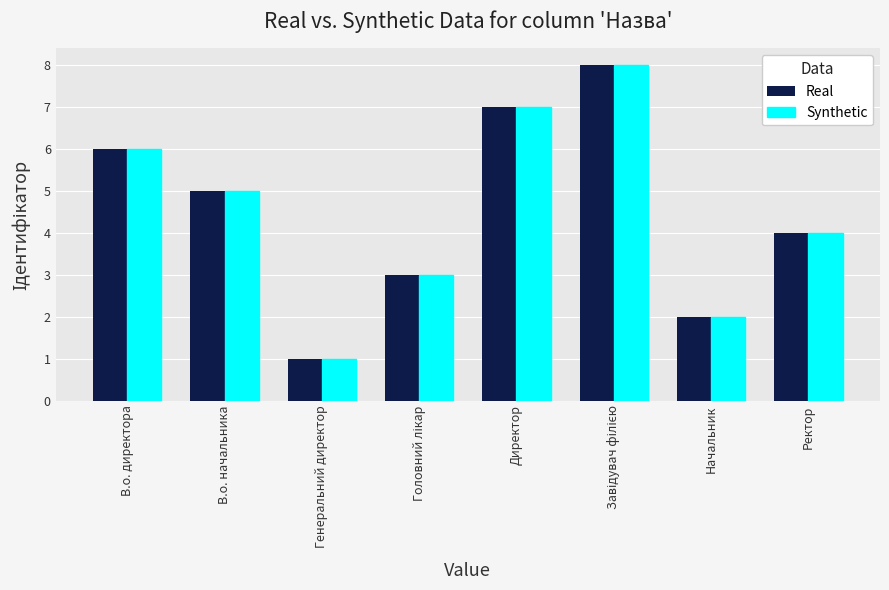

What is the difference between the maximum and minimum values in the Real series?

7